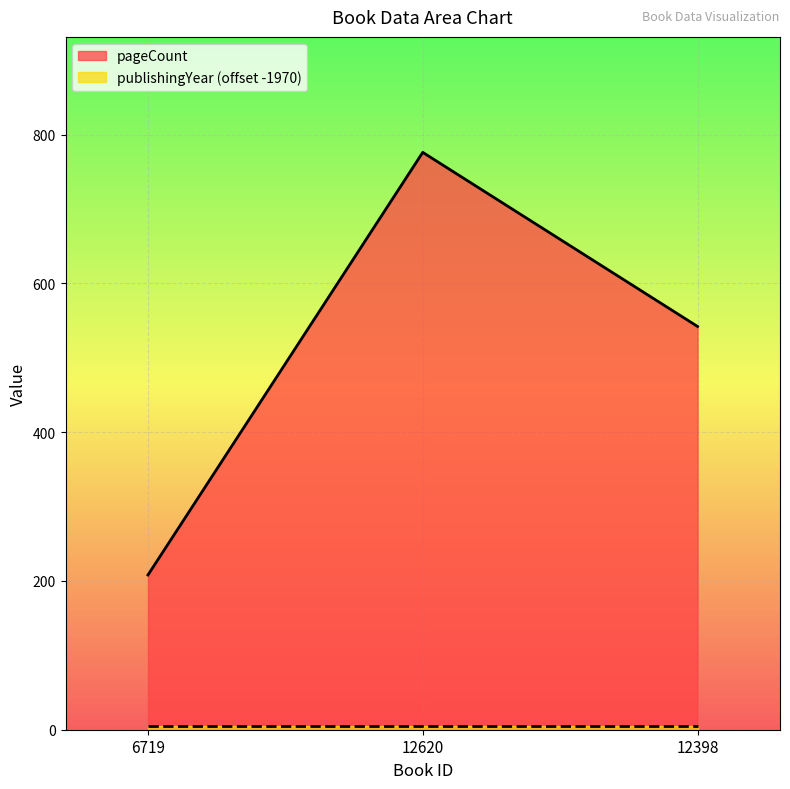

What is the value of the 2nd point from the left?

776